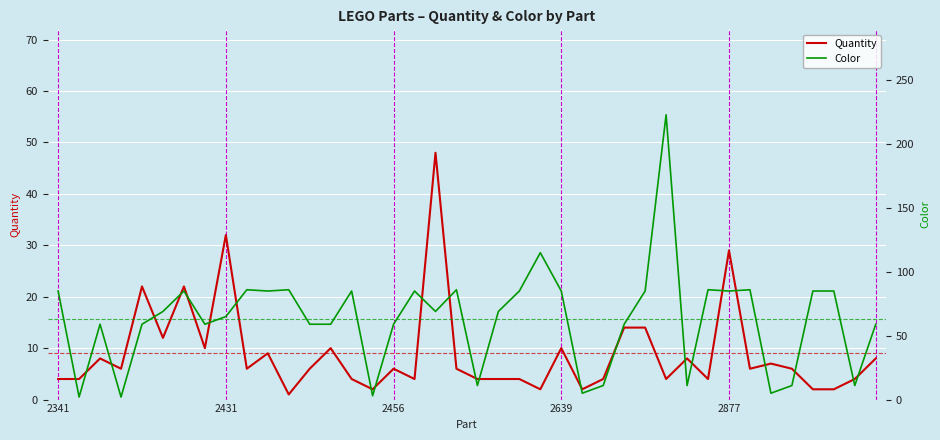

What are all the series names shown in the legend?

Quantity, Color